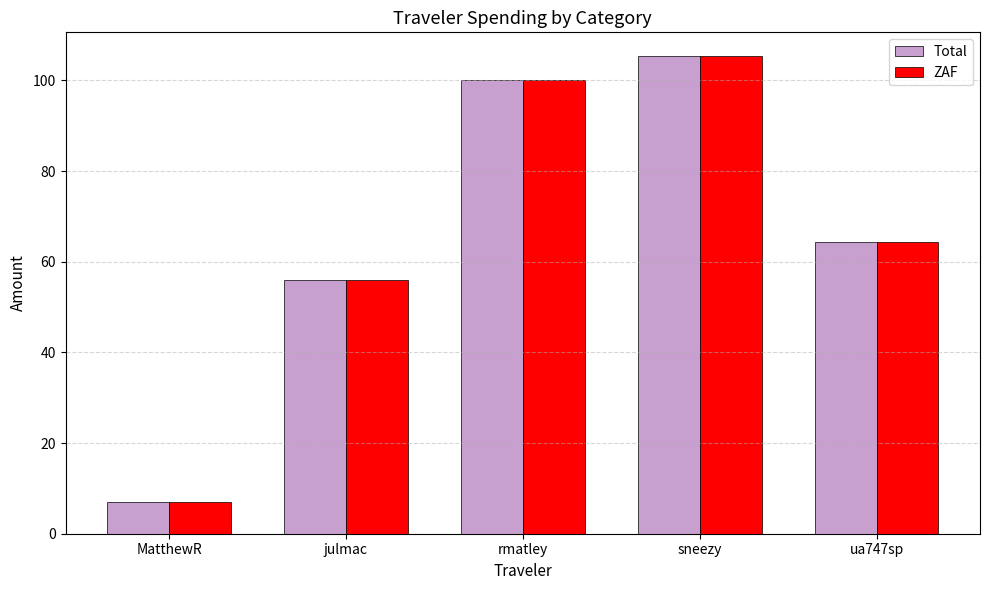

What is the difference between the maximum and minimum values in the Total series?

98.2